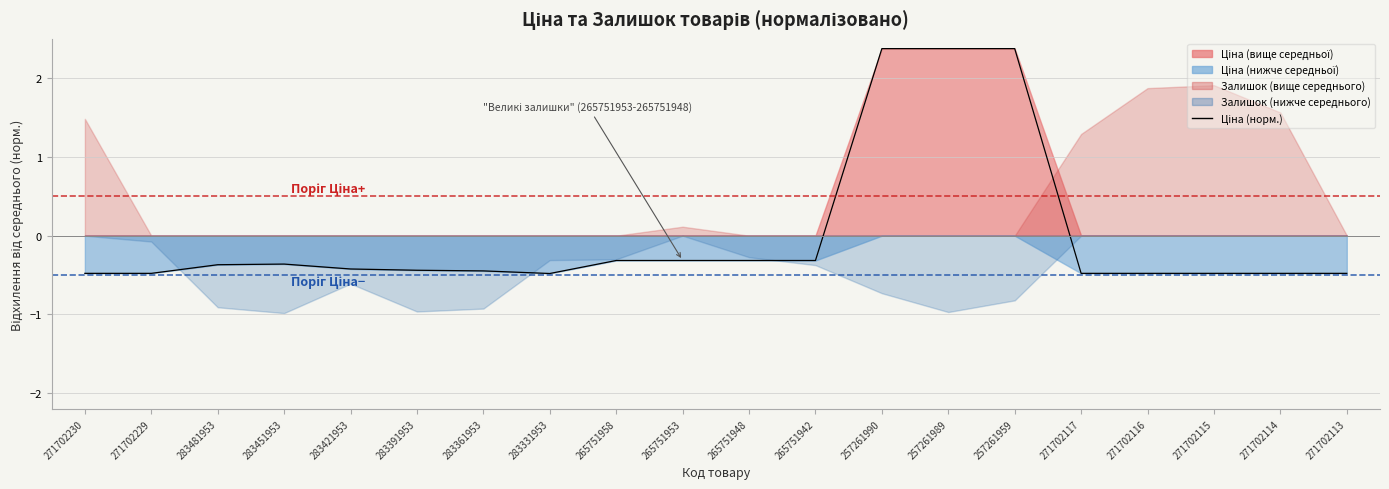

How many lines are shown in the chart?

1